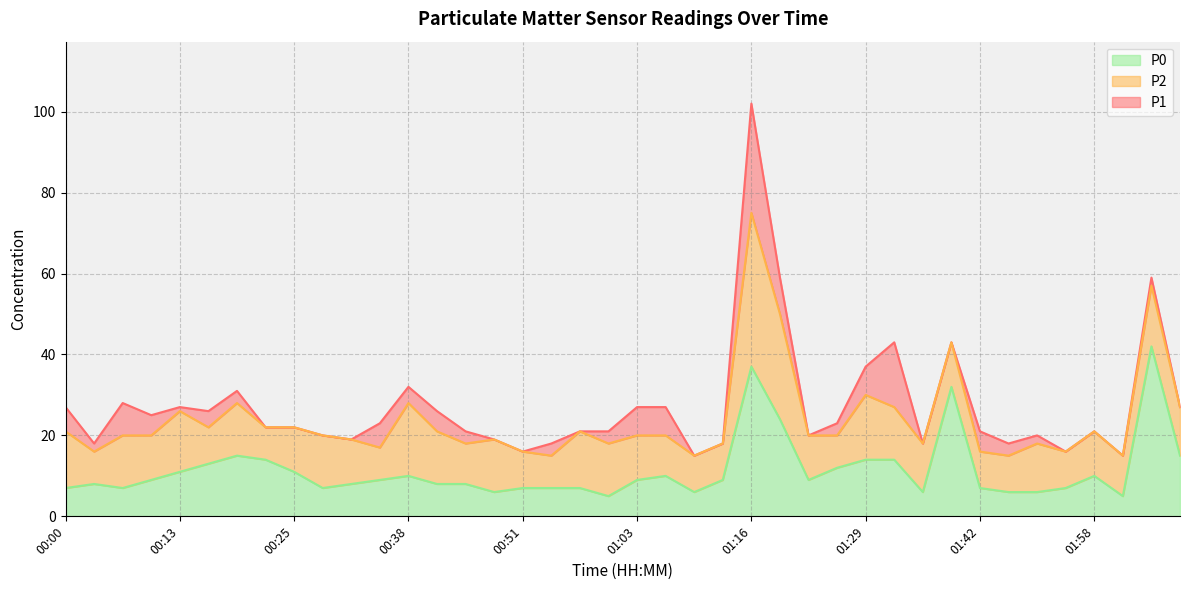

How many categories are shown in the chart?

40